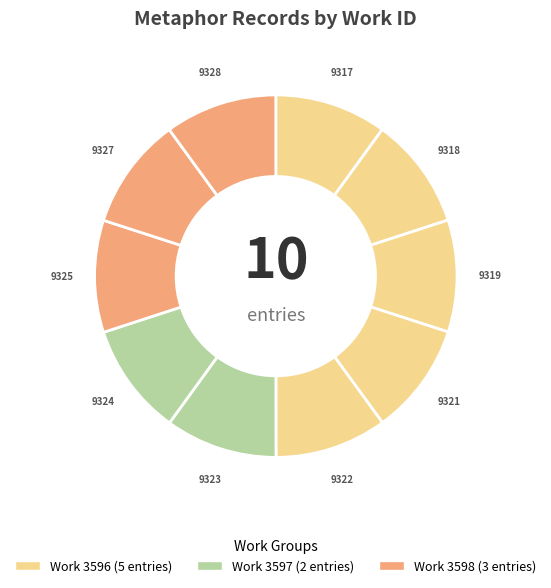

Is the sum of 9328 and 9321 greater than half?

No